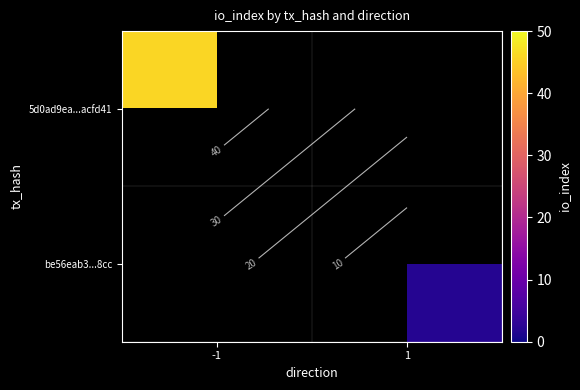

At which label is 5d0ad9ea...acfd41 closest to 46?

-1